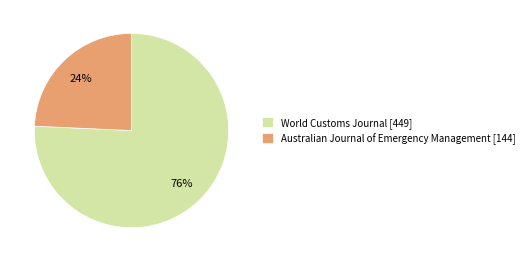

To the nearest percent, what percentage of the pie is World Customs Journal?

76%